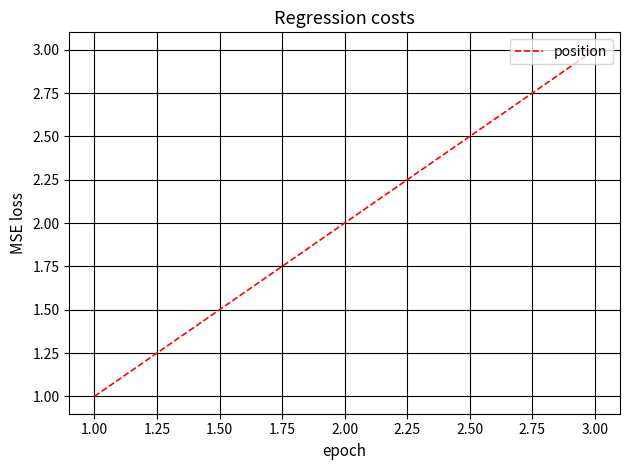

What is the smallest value displayed?

1